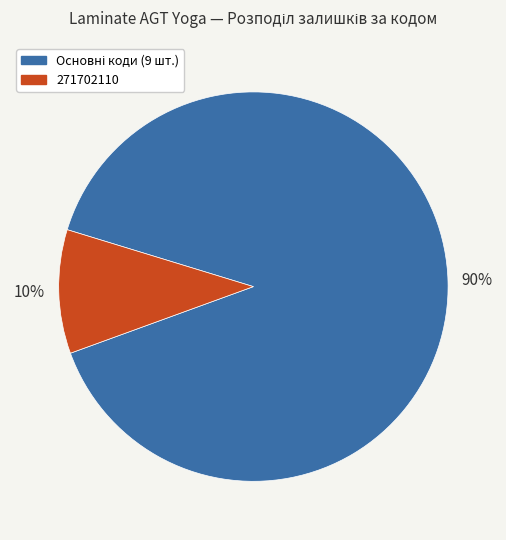

Is there any slice that represents more than half of the pie?

Yes